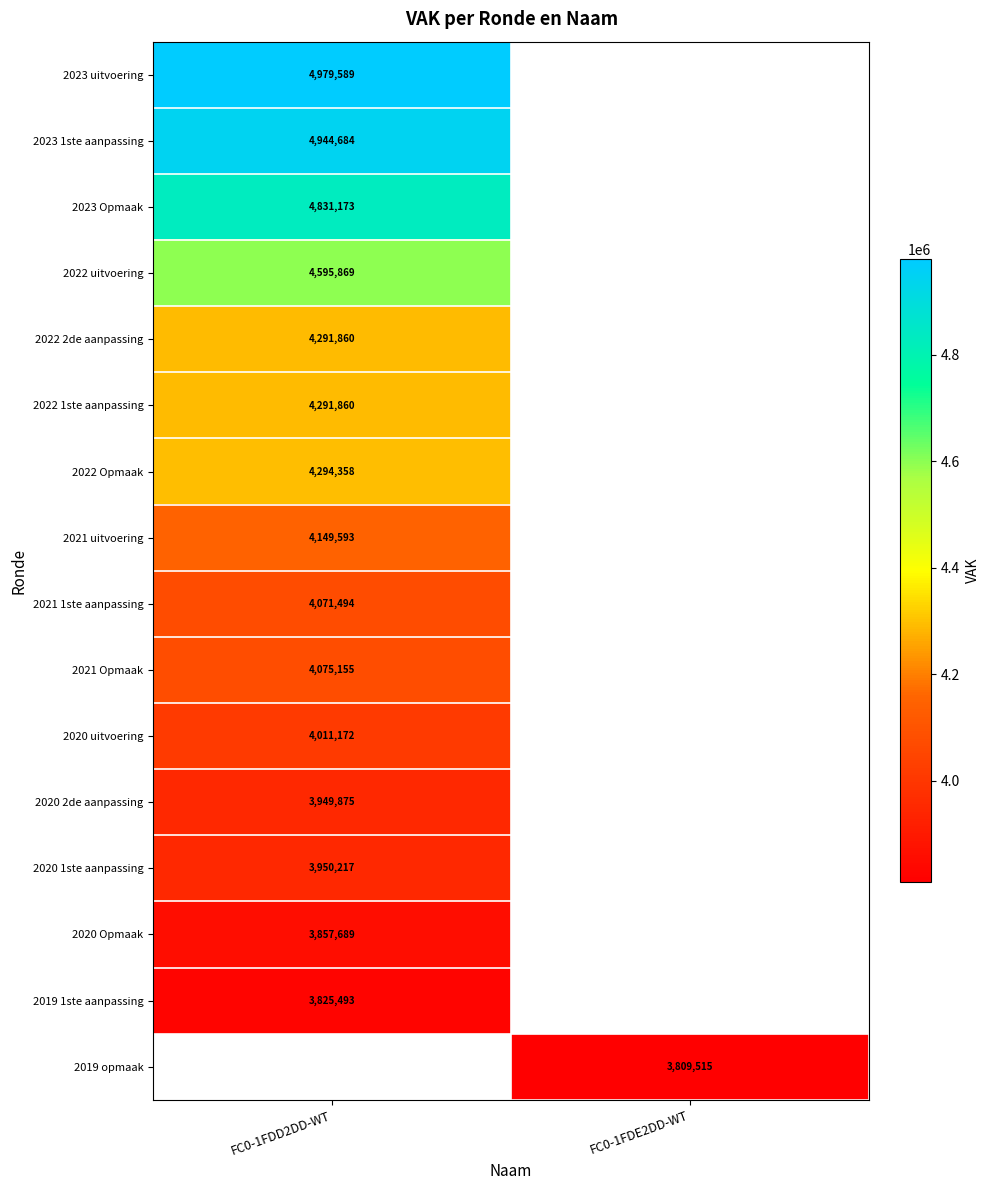

The value of 2020 uitvoering at FC0-1FDD2DD-WT is 6574386. True or false?

False